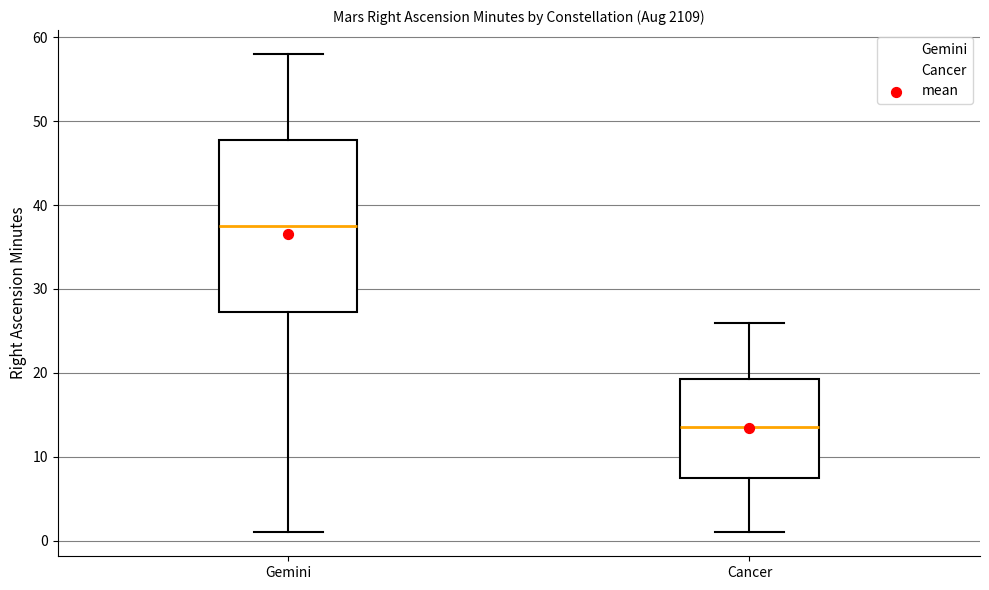

Reading left to right, read every box against the y-axis: the position of its median line, the range the box covers, and the ends of its whiskers. The values are not printed on the chart, so give them approximately, as read against the axis.

Gemini: median 38, box 27 to 48, whiskers 1 to 58
Cancer: median 14, box 8 to 19, whiskers 1 to 26